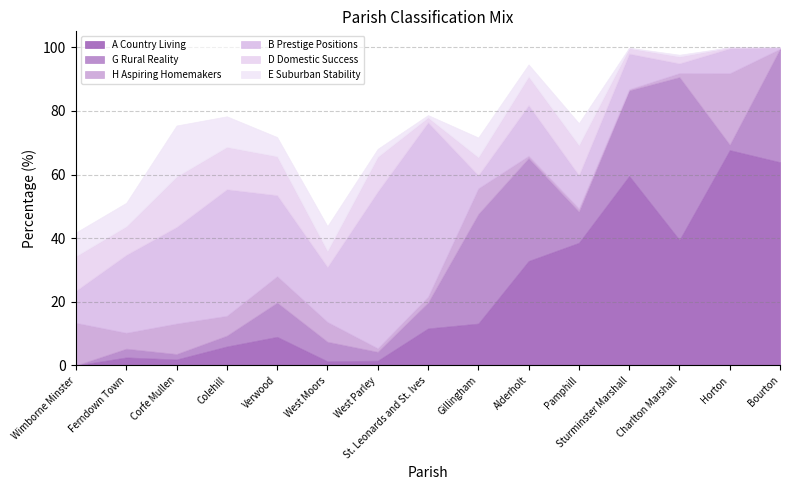

Between Sturminster Marshall and Charlton Marshall, which series saw the biggest shift?

G Rural Reality